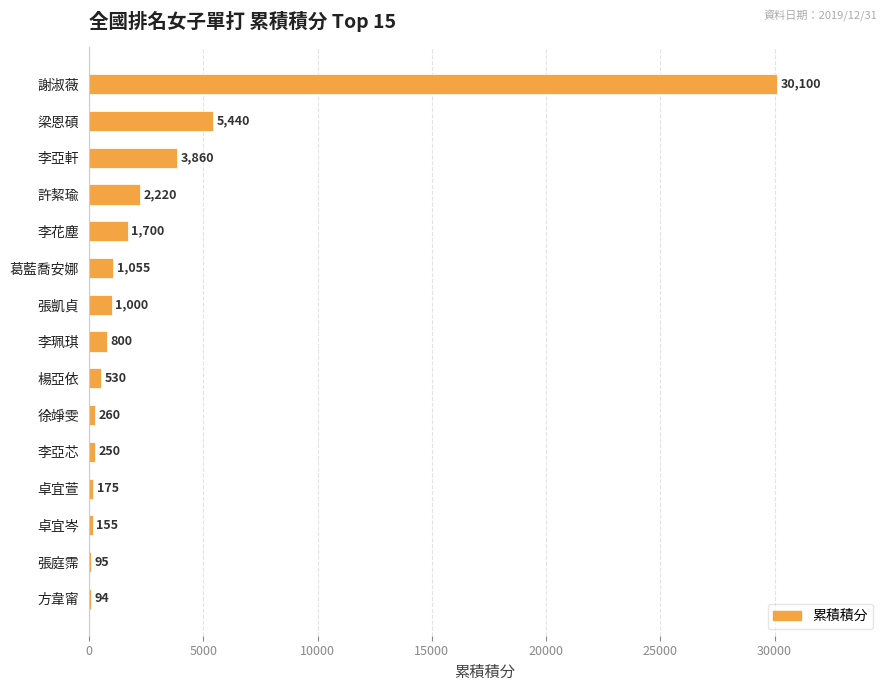

Is it true that the value at 許絜瑜 is 3448?

False